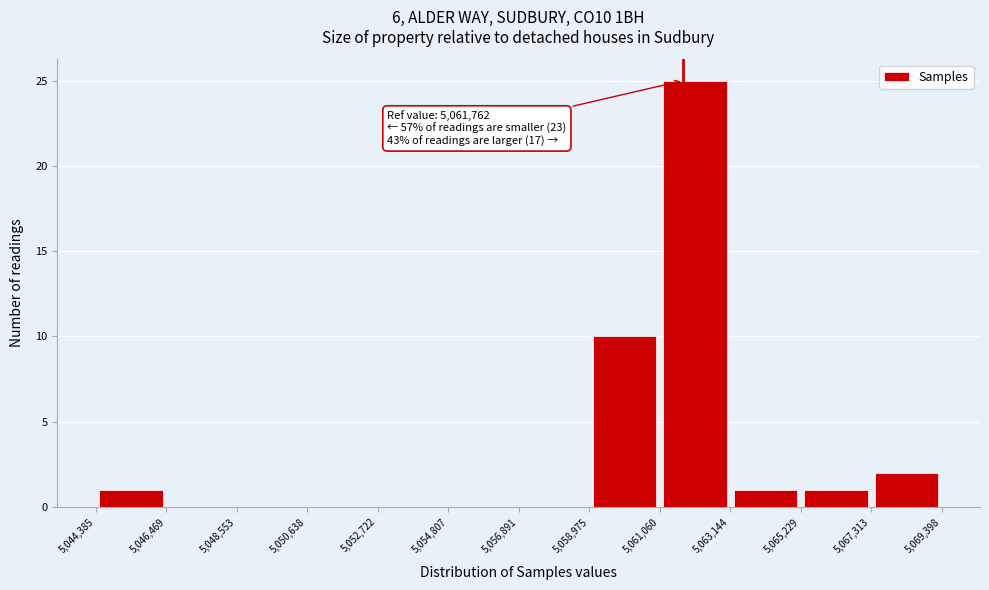

Over which range of the x-axis is the bar tallest?

5,061,060 to 5,063,144